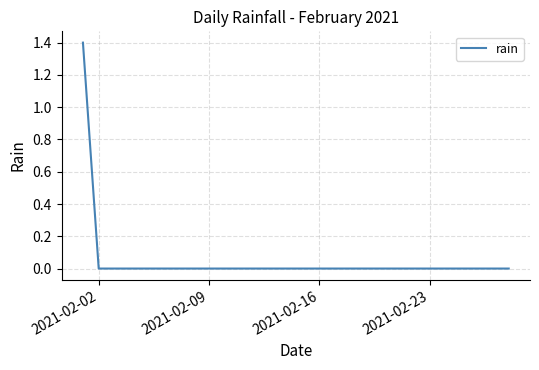

What is the maximum value shown in the chart?

1.4